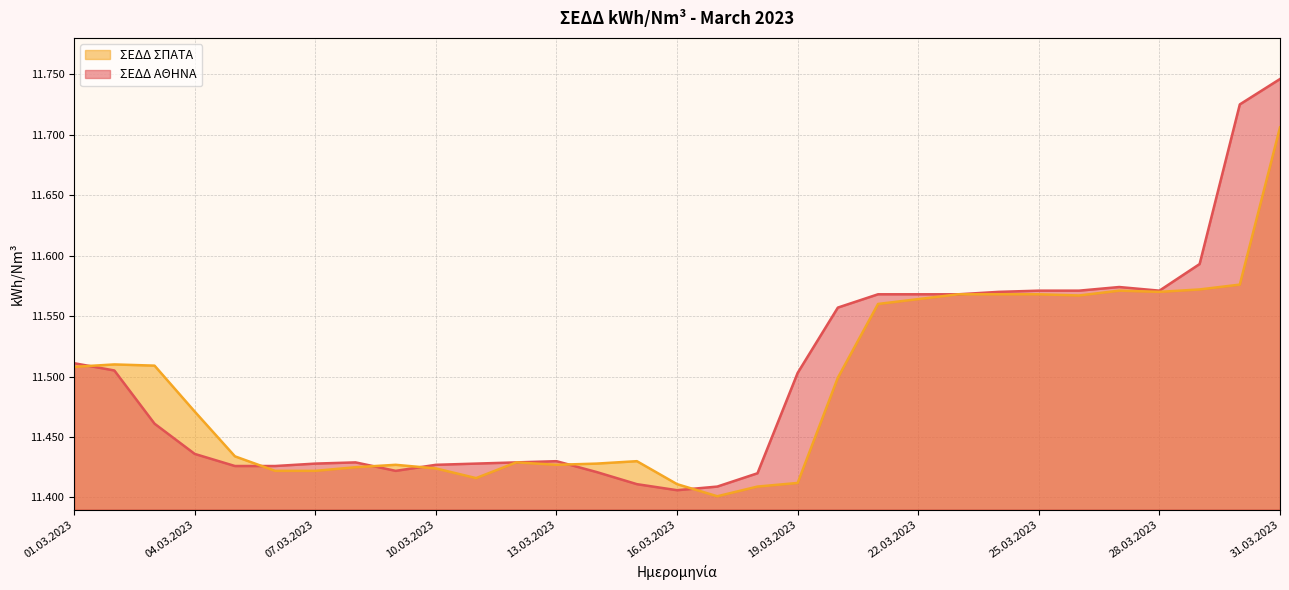

List the series in order of their overall mean, highest first.

ΣΕΔΔ ΑΘΗΝΑ, ΣΕΔΔ ΣΠΑΤΑ